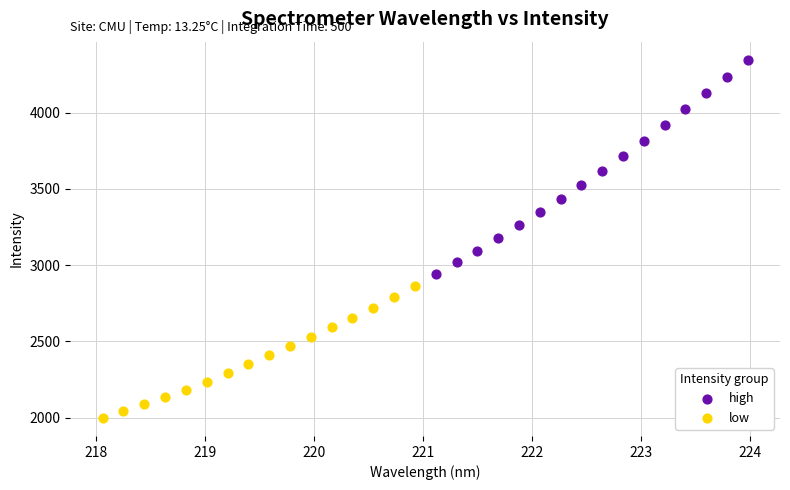

Which series contains the highest Y value?

high